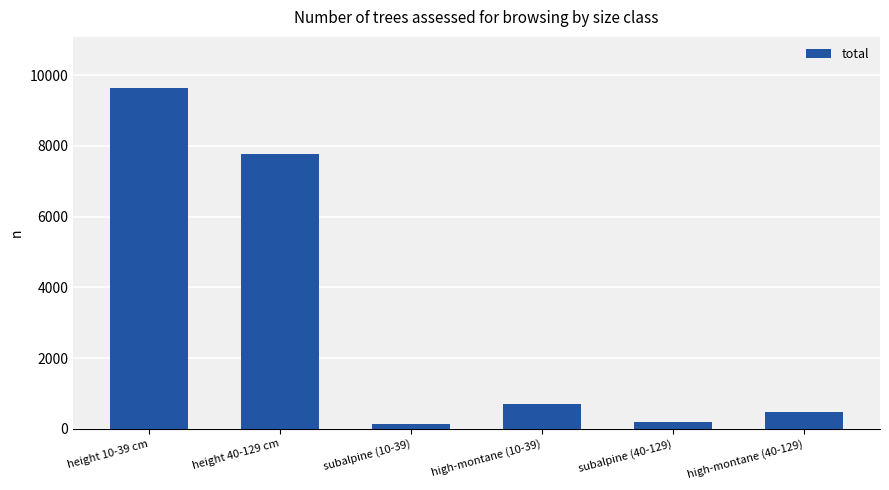

What is the sum of the values at height 10-39 cm and high-montane (10-39)?

10344